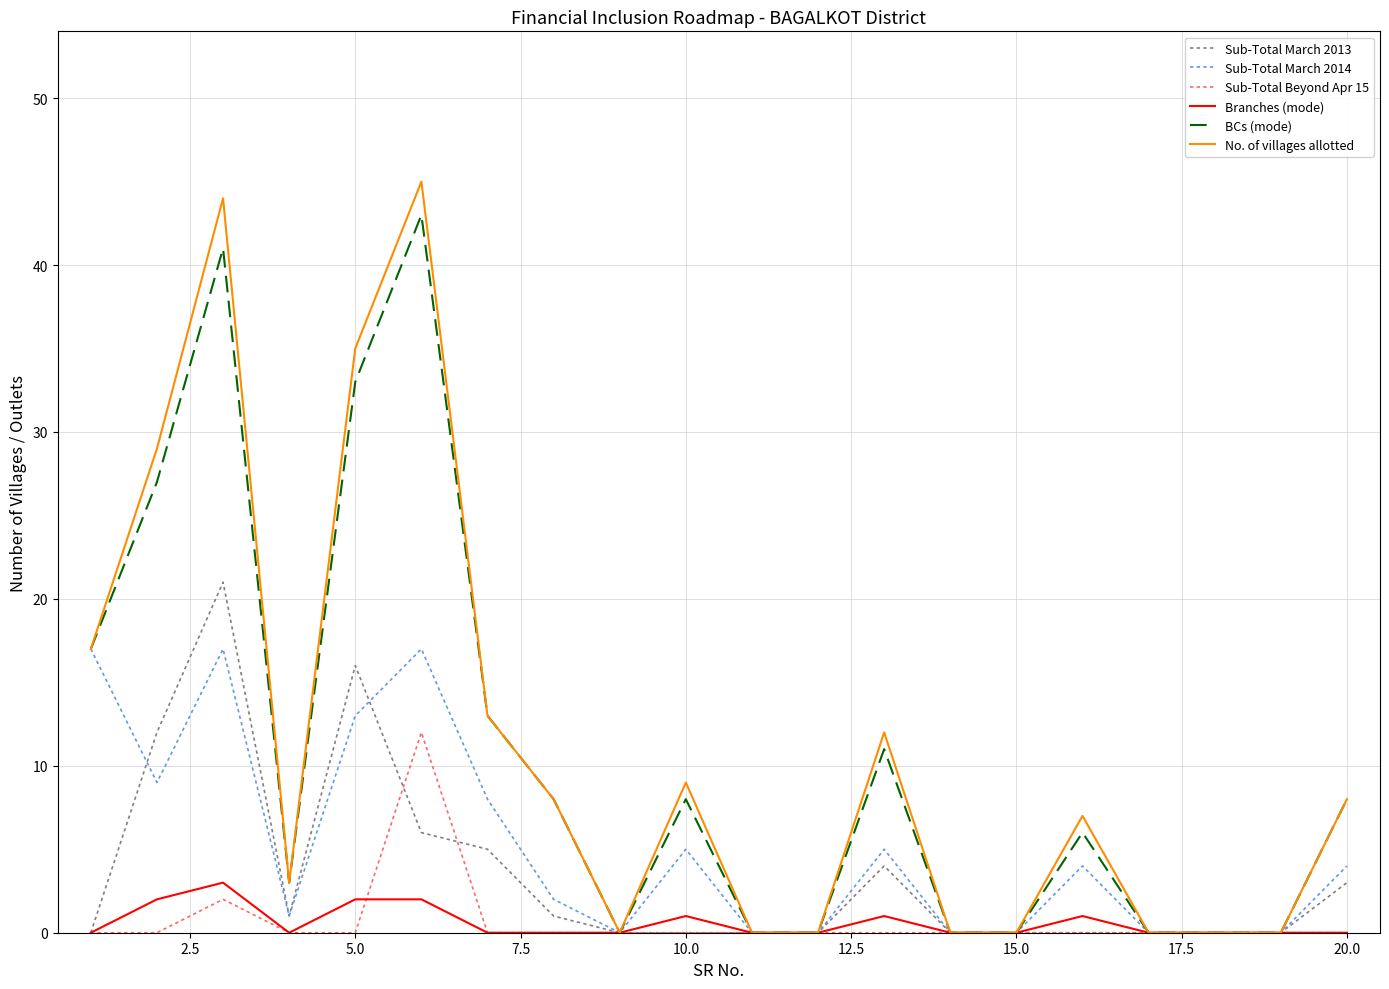

Which series has the largest range (max minus min)?

No. of villages allotted